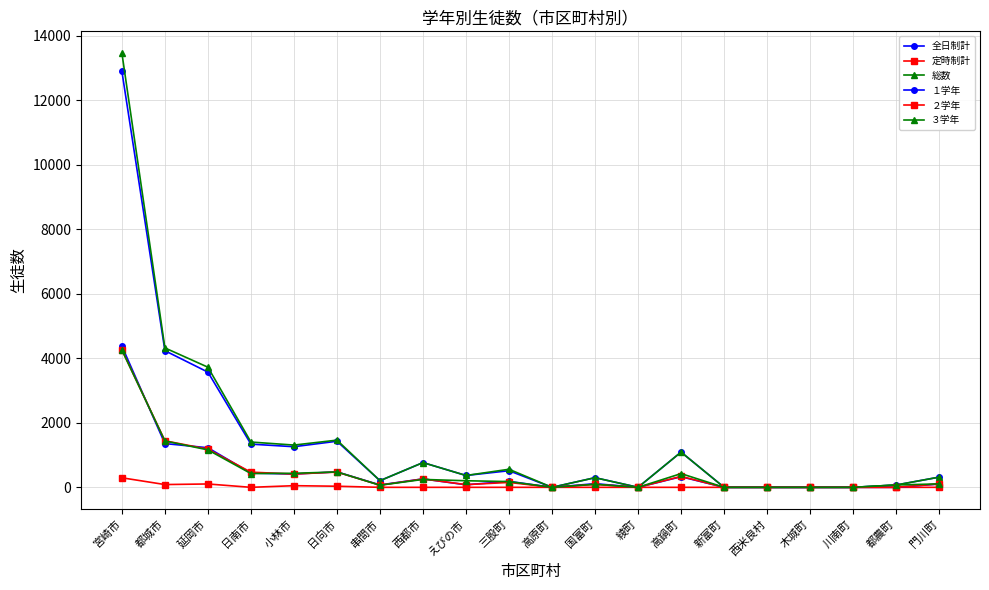

Read the ３学年 value at 都城市, to the nearest 100.

1400